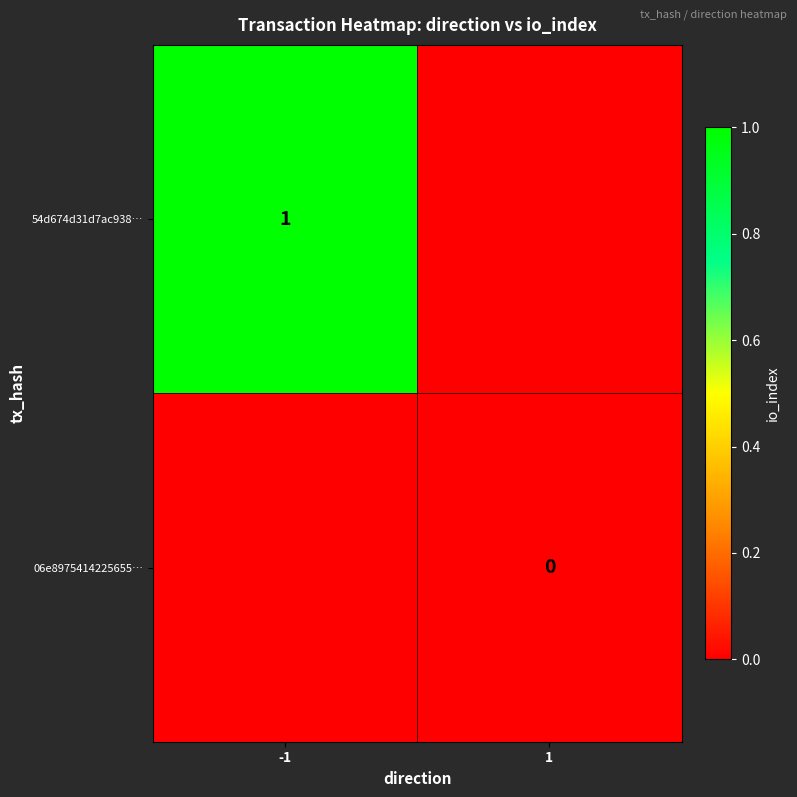

Rank the categories by 06e8975414225655… value from highest to lowest.

-1, 1